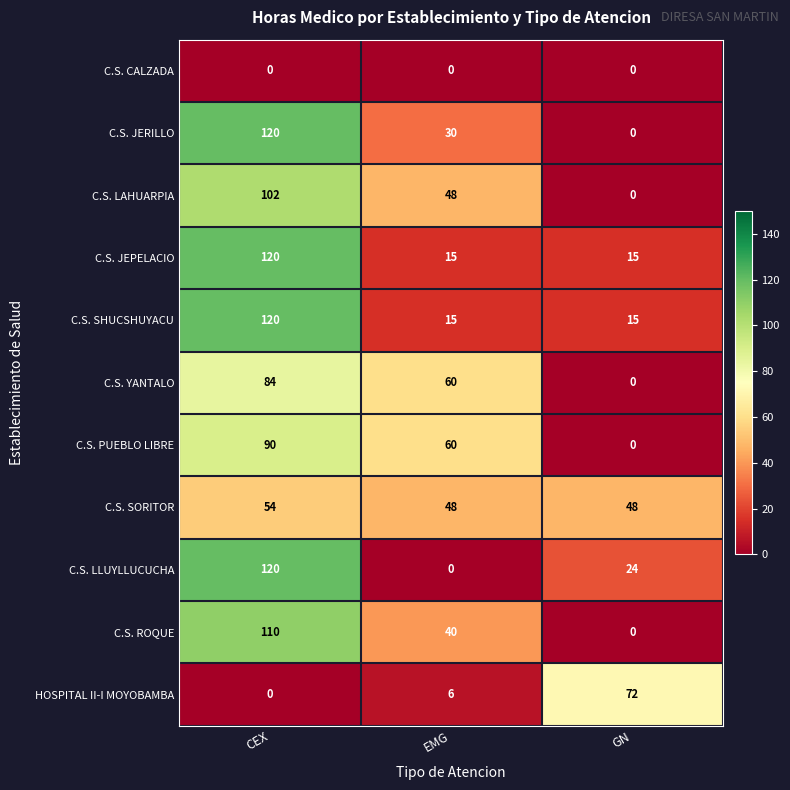

Rank the categories by C.S. PUEBLO LIBRE value from highest to lowest.

CEX, EMG, GN